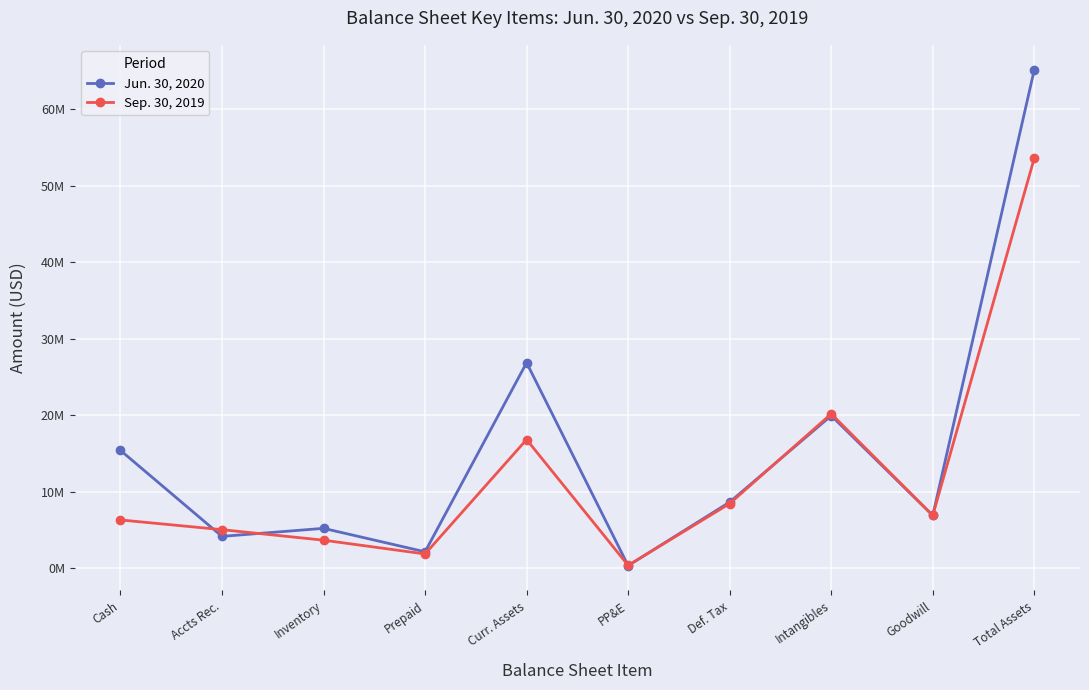

What is the sum of the Sep. 30, 2019 values at PP&E and Intangibles?

20520390